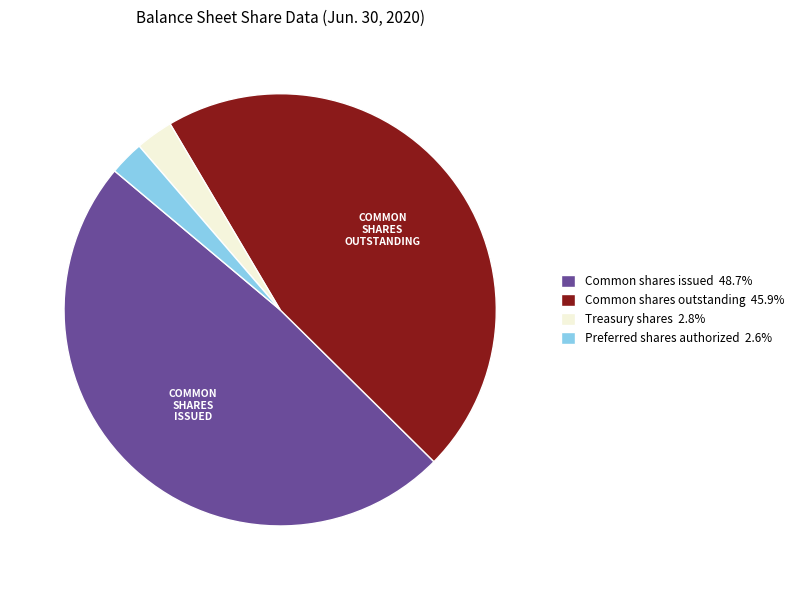

Is Common shares issued 48.7% the majority of the pie?

No